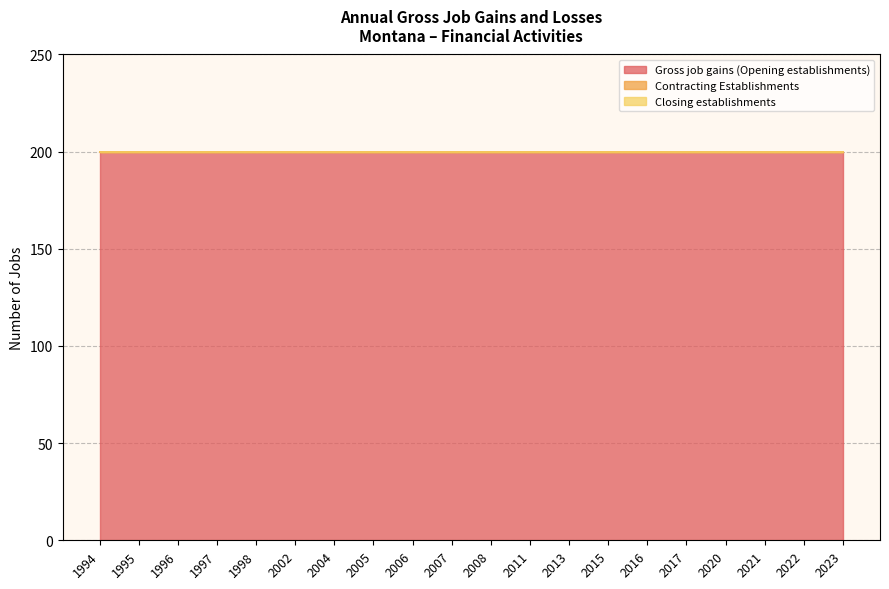

Between 2011 and 2013, which series saw the biggest shift?

Gross job gains (Opening establishments)